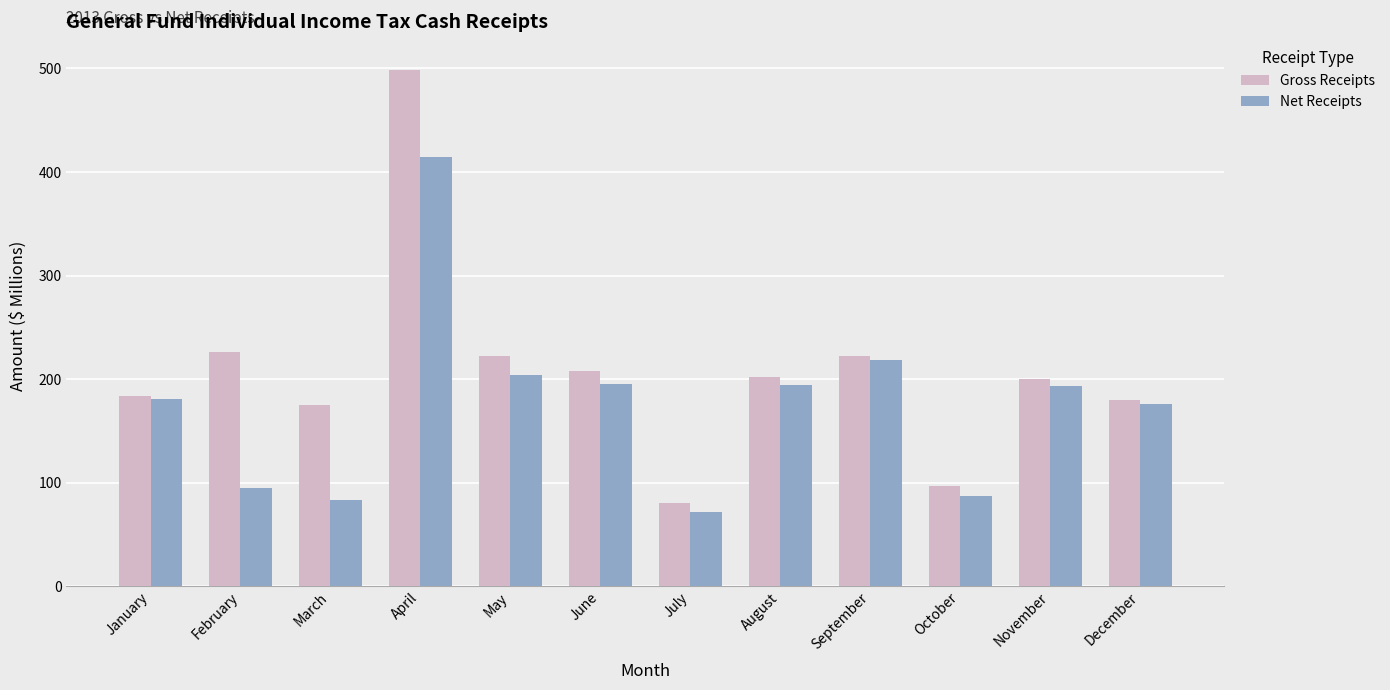

Is the value of Gross Receipts at June greater than the value of Net Receipts at February?

Yes